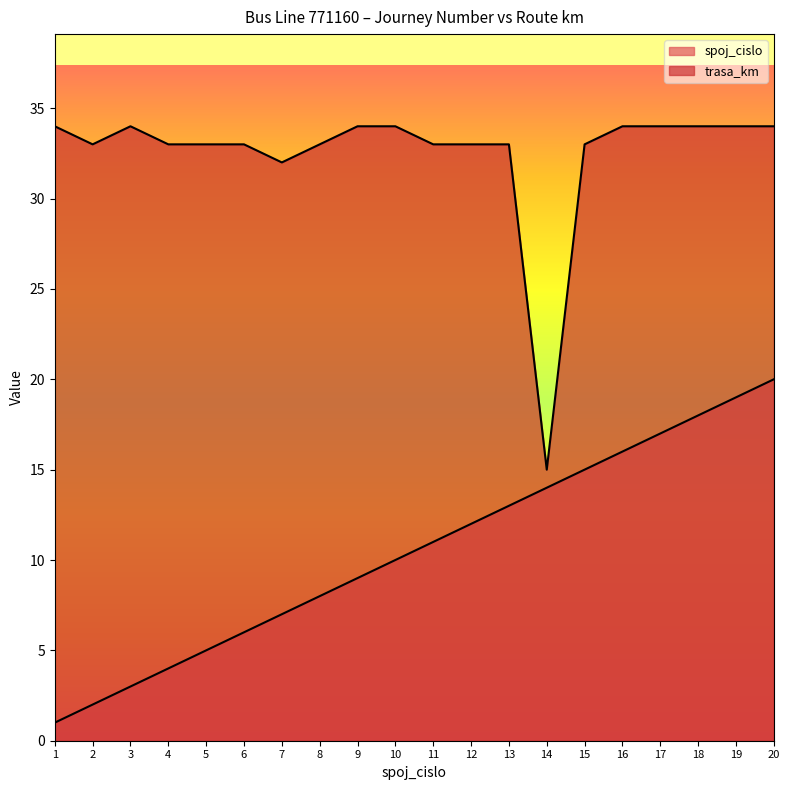

What is the sum of all spoj_cislo values?

210